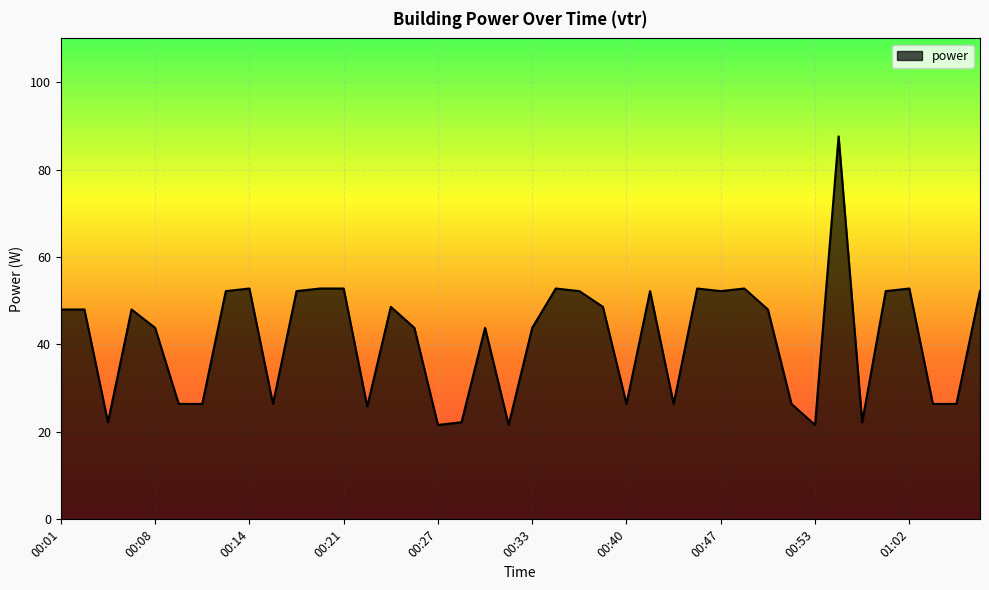

What is the greatest value displayed?

87.6